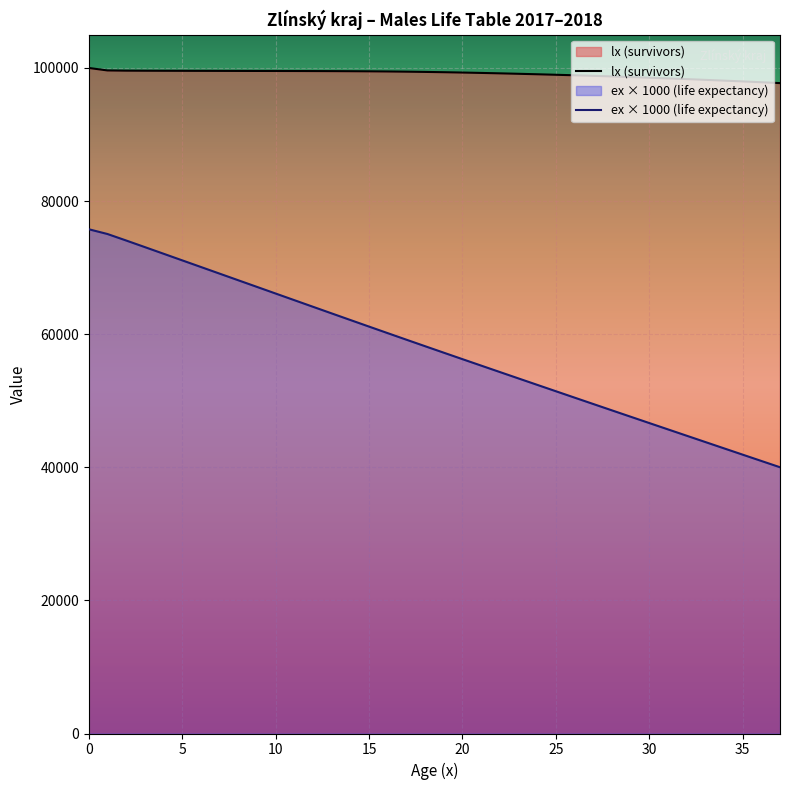

Count the number of categories in the chart.

38